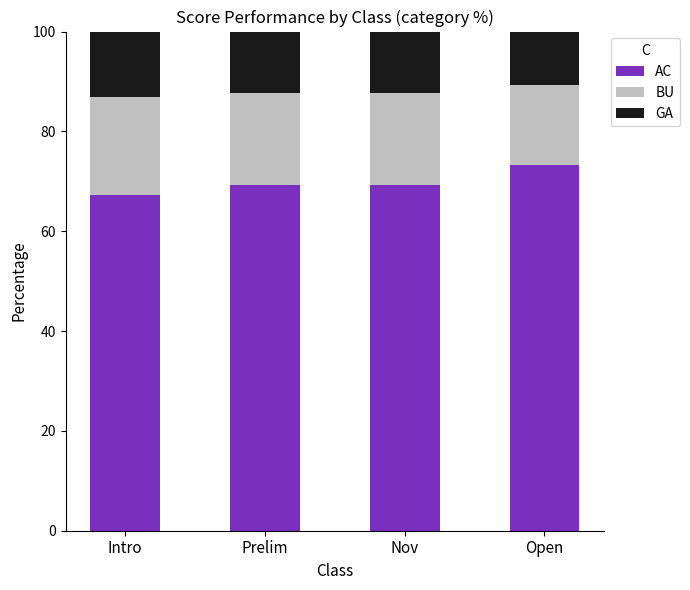

What is the total value across all series at Intro?

100.0